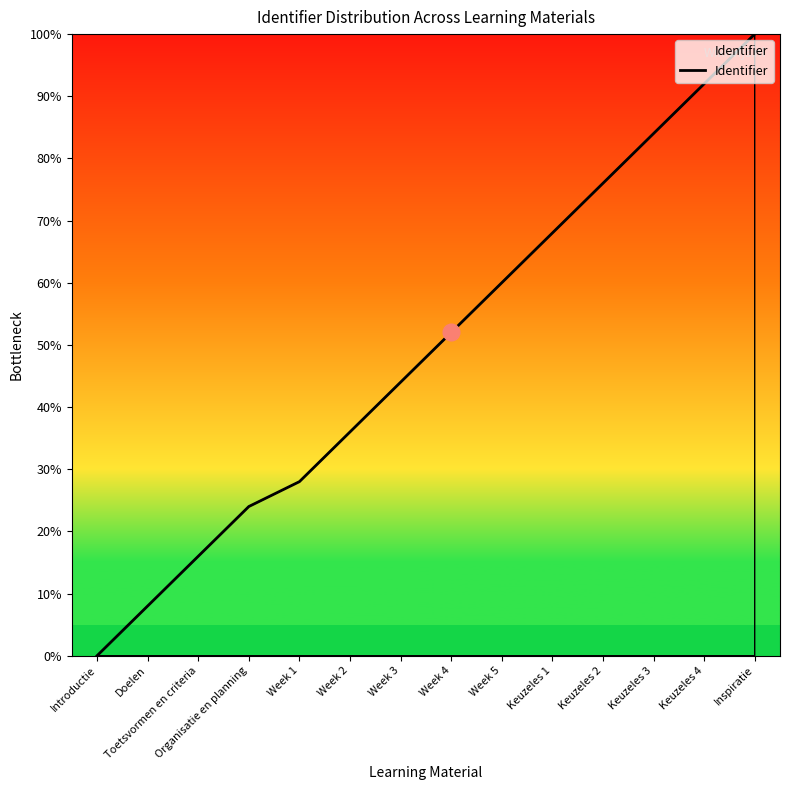

At which category does the chart reach its minimum across all series?

Introductie